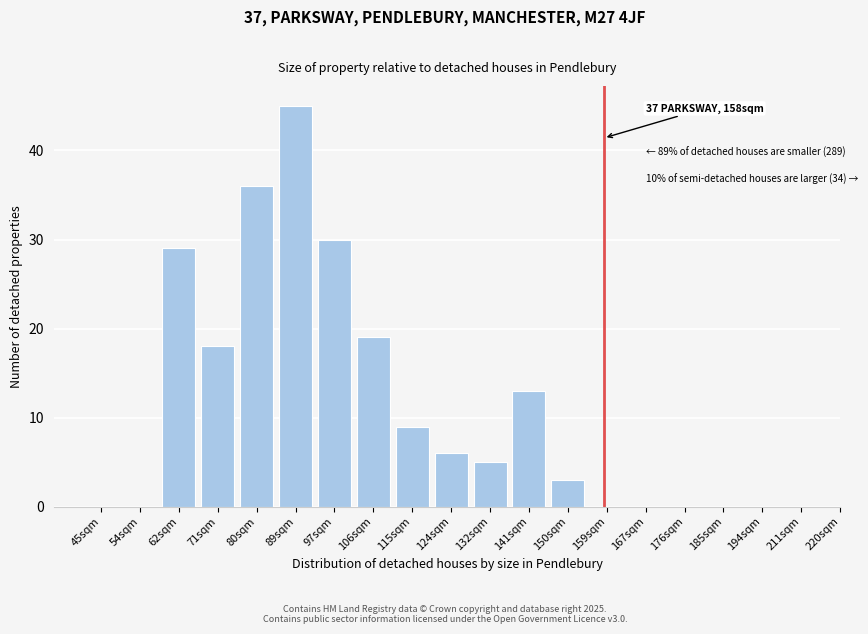

Reading right to left, extract all data points from this chart.

176sqm=0	167sqm=0	159sqm=0	150sqm=3	141sqm=13	132sqm=5	124sqm=6	115sqm=9	106sqm=19	97sqm=30	89sqm=45	80sqm=36	71sqm=18	62sqm=29	54sqm=0	45sqm=0